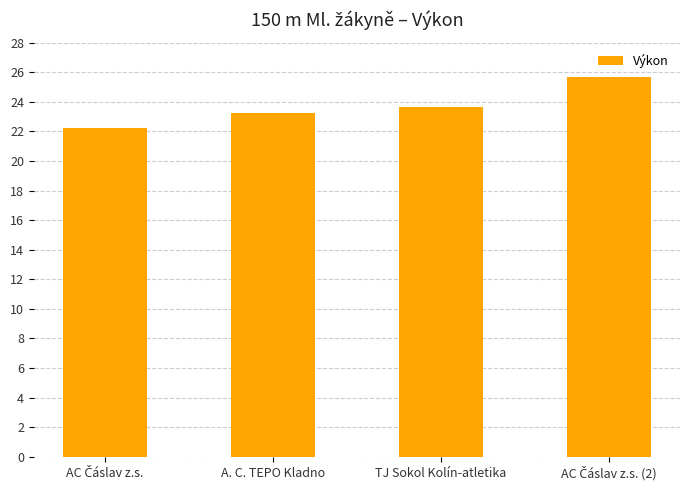

Reading left to right, transcribe all the data shown in this chart.

22.2	23.2	23.6	25.6